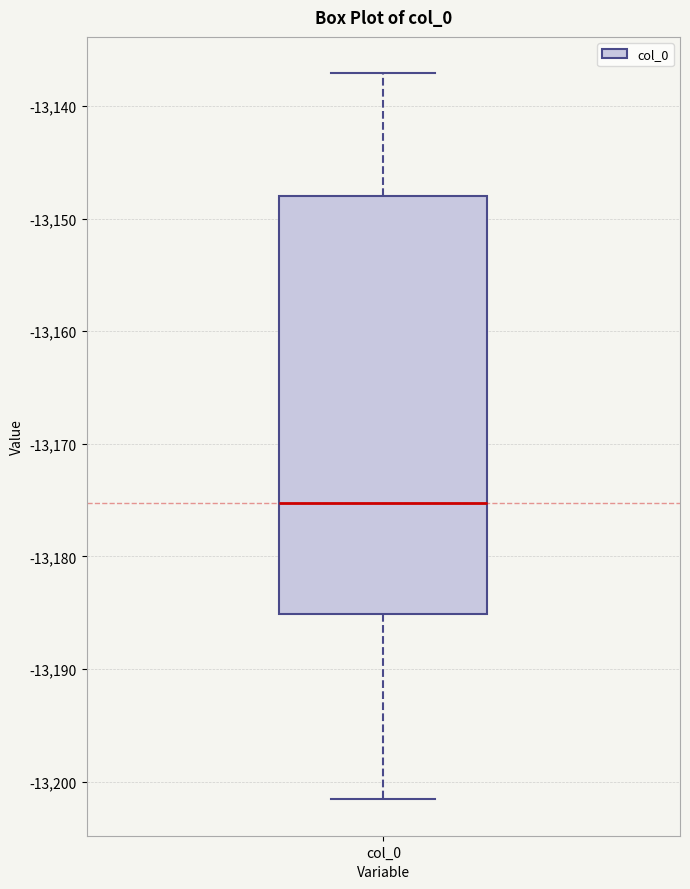

Transcribe this box plot: give where the median line is, the range the box spans, and where the two whiskers end, as read against the y-axis. The values are not printed on the chart, so give them approximately, as read against the axis.

median -13175, box -13185 to -13148, whiskers -13202 to -13137